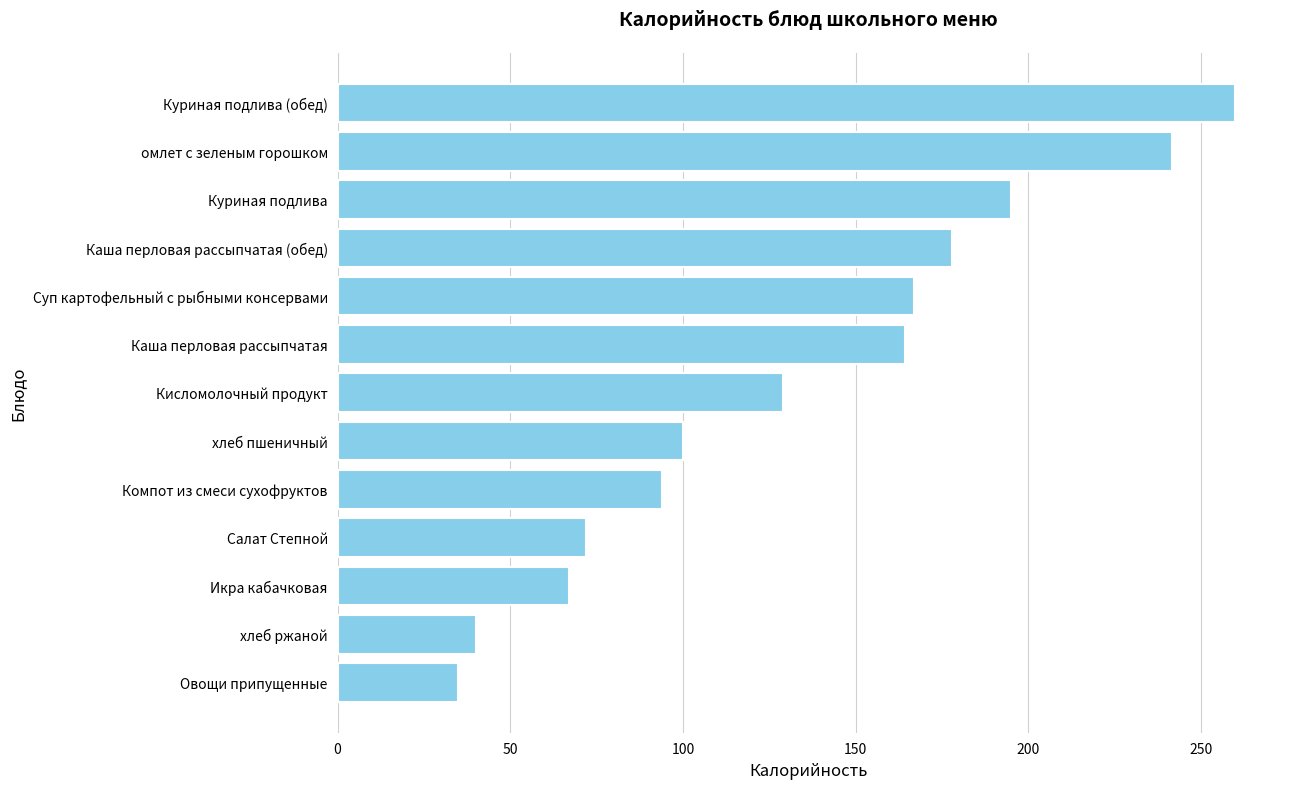

Reading bottom to top, transcribe all the data shown in this chart.

Овощи припущенные=35.0	хлеб ржаной=40.0	Икра кабачковая=67.0	Салат Степной=72.0	Компот из смеси сухофруктов=94.0	хлеб пшеничный=100.0	Кисломолочный продукт=129.0	Каша перловая рассыпчатая=164.2	Суп картофельный с рыбными консервами=167.0	Каша перловая рассыпчатая (обед)=178.0	Куриная подлива=194.9	омлет с зеленым горошком=241.6	Куриная подлива (обед)=259.9